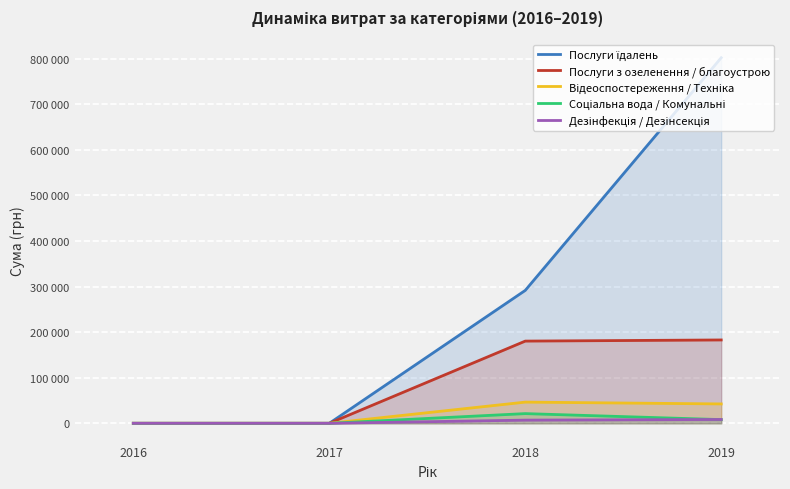

Where is Відеоспостереження / Техніка nearest to the value 23241?

2019